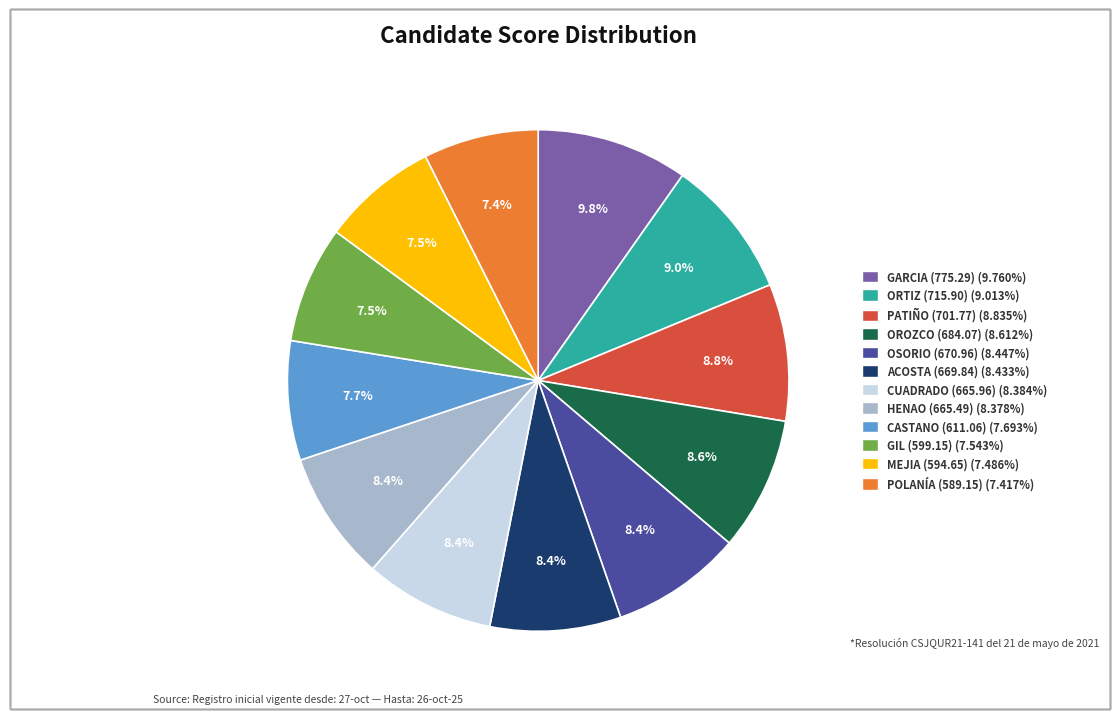

Does any single category account for the majority?

No